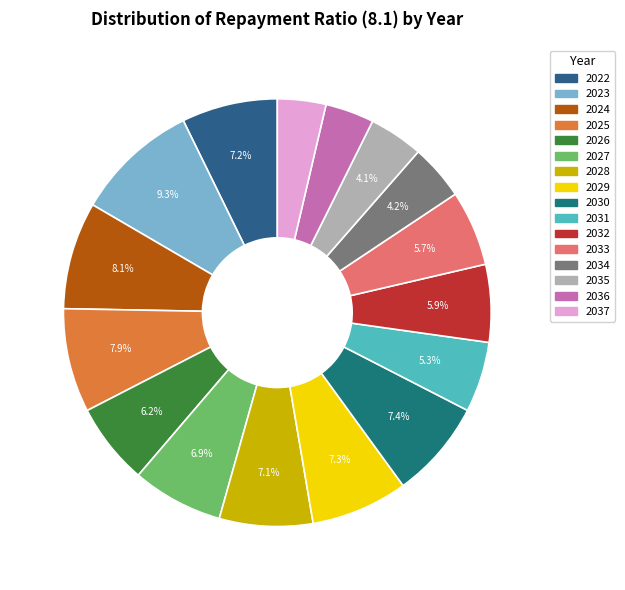

Is it true that 2037 is 17% of the pie?

False